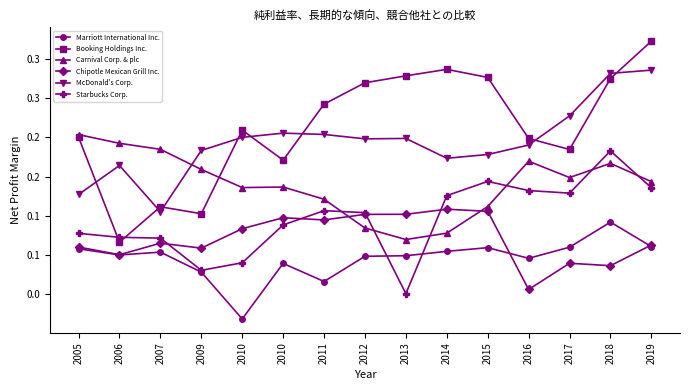

List the labels in order of Starbucks Corp. value, largest first.

2018, 2015, 2019, 2016, 2017, 2014, 2011, 2012, 2010, 2005, 2006, 2007, 2010, 2009, 2013